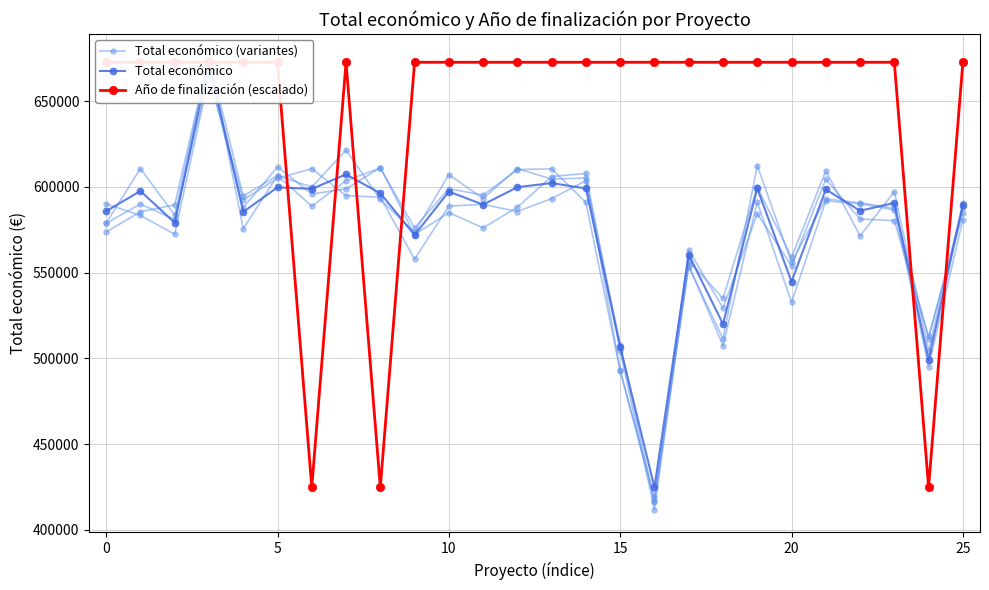

What is the highest value of the Total económico (variantes) series?

664503.3